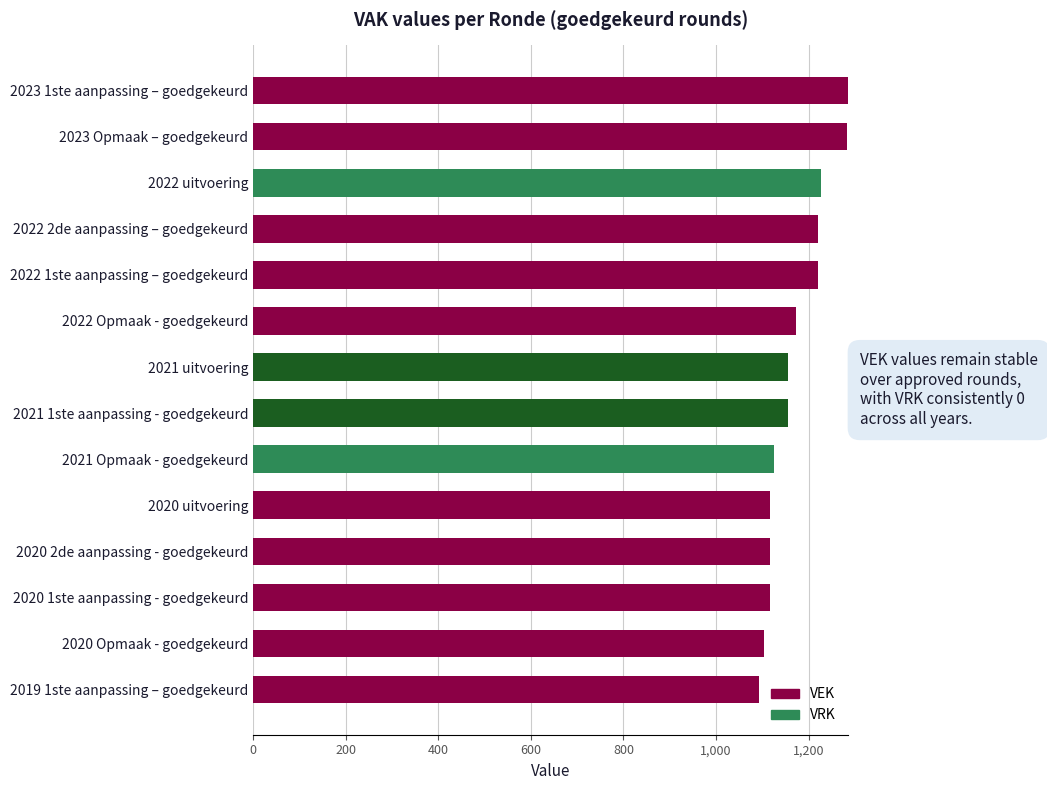

What is the minimum value shown in the chart?

1092